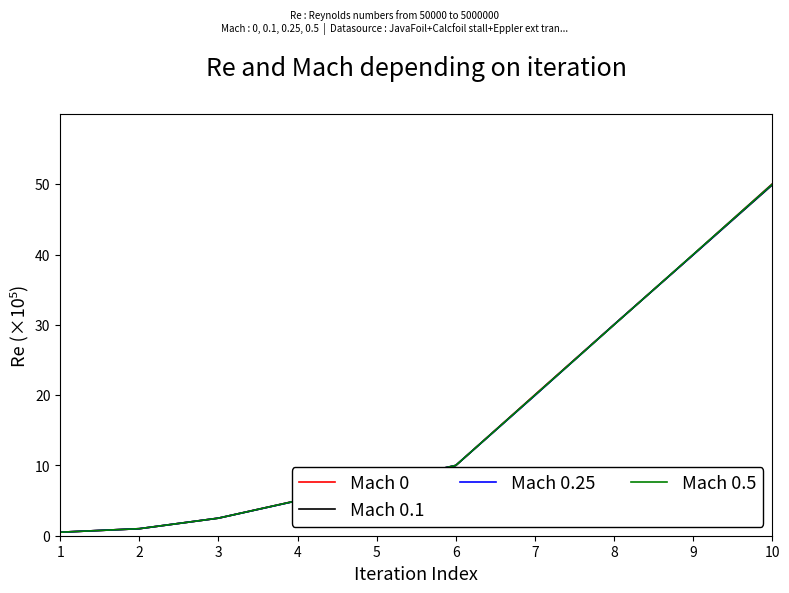

Rank the categories by Mach 0.5 value from lowest to highest.

1, 2, 3, 4, 5, 6, 7, 8, 9, 10